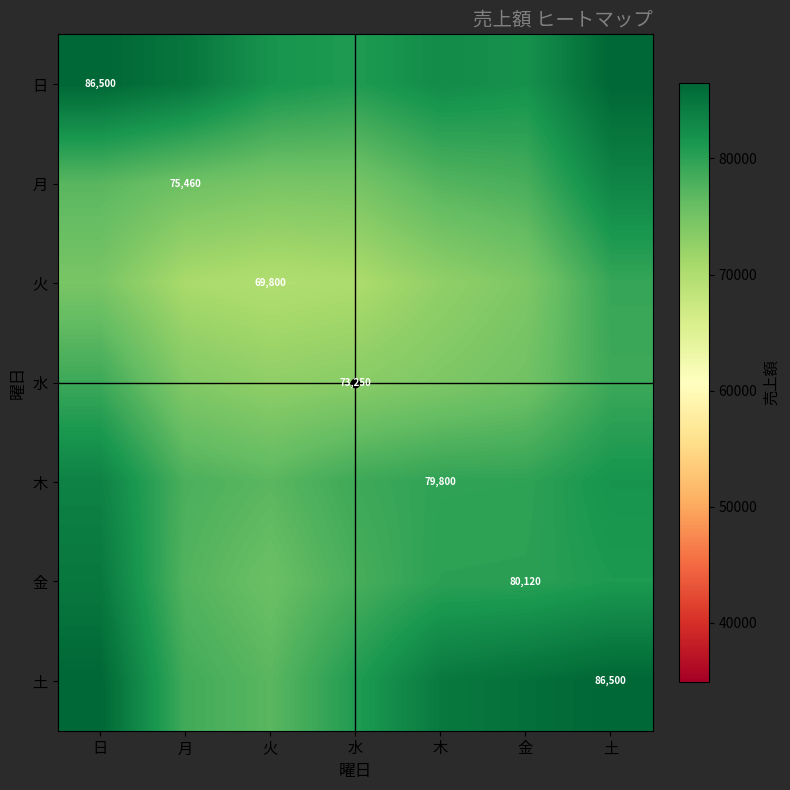

Which category has the lowest value in the 水 series?

火